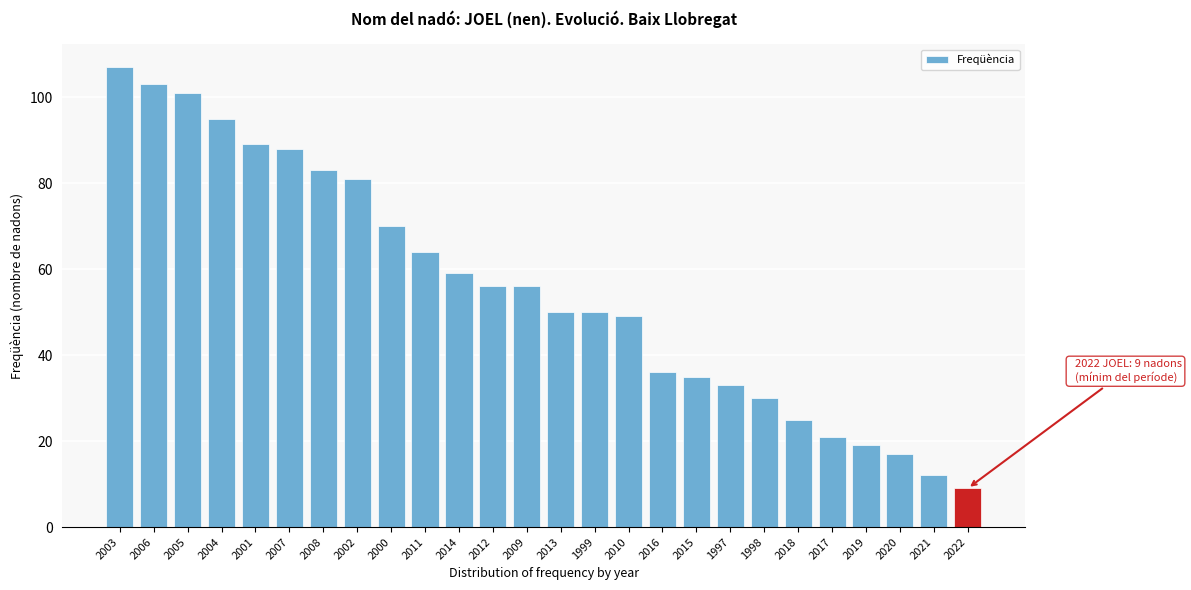

Reading left to right, what are all the values shown in this chart?

2003=107	2006=103	2005=101	2004=95	2001=89	2007=88	2008=83	2002=81	2000=70	2011=64	2014=59	2012=56	2009=56	2013=50	1999=50	2010=49	2016=36	2015=35	1997=33	1998=30	2018=25	2017=21	2019=19	2020=17	2021=12	2022=9